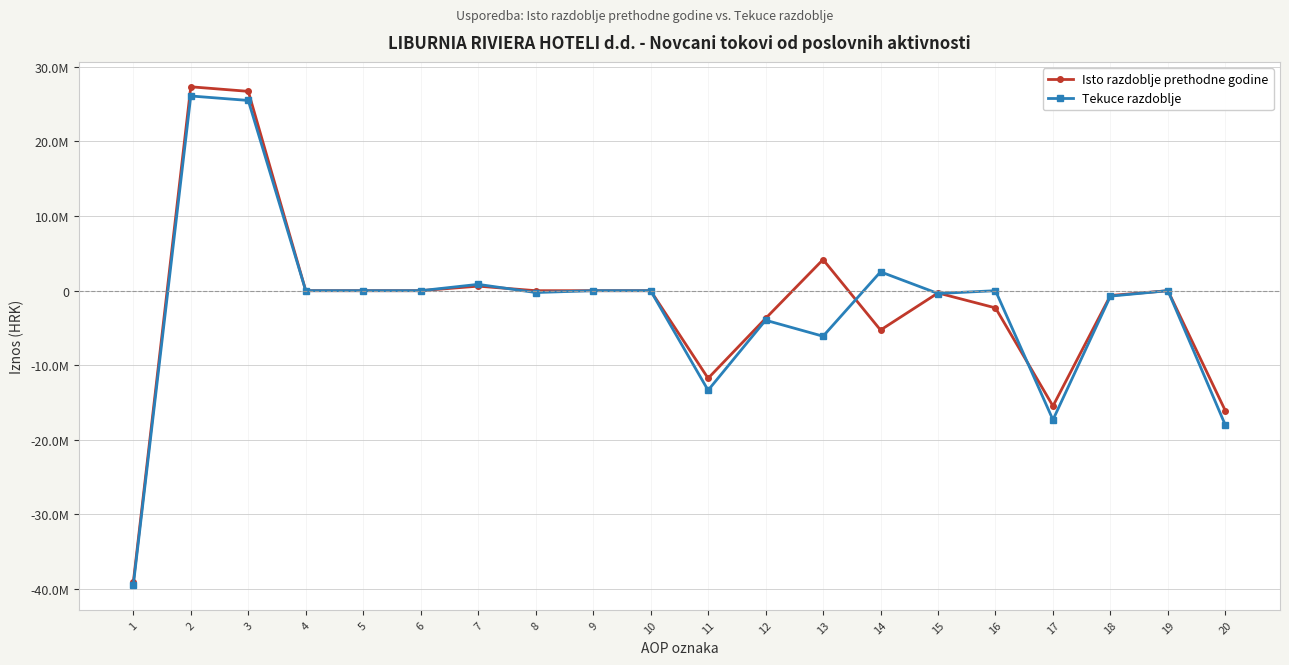

In Isto razdoblje prethodne godine, how many points are lower than both neighbors (excluding endpoints)?

3